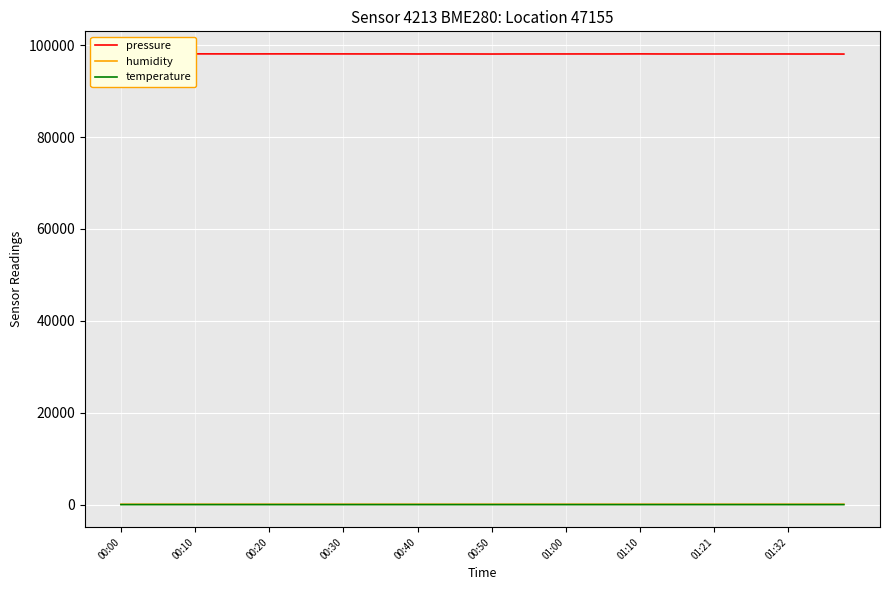

What are all the series names shown in the legend?

pressure, humidity, temperature